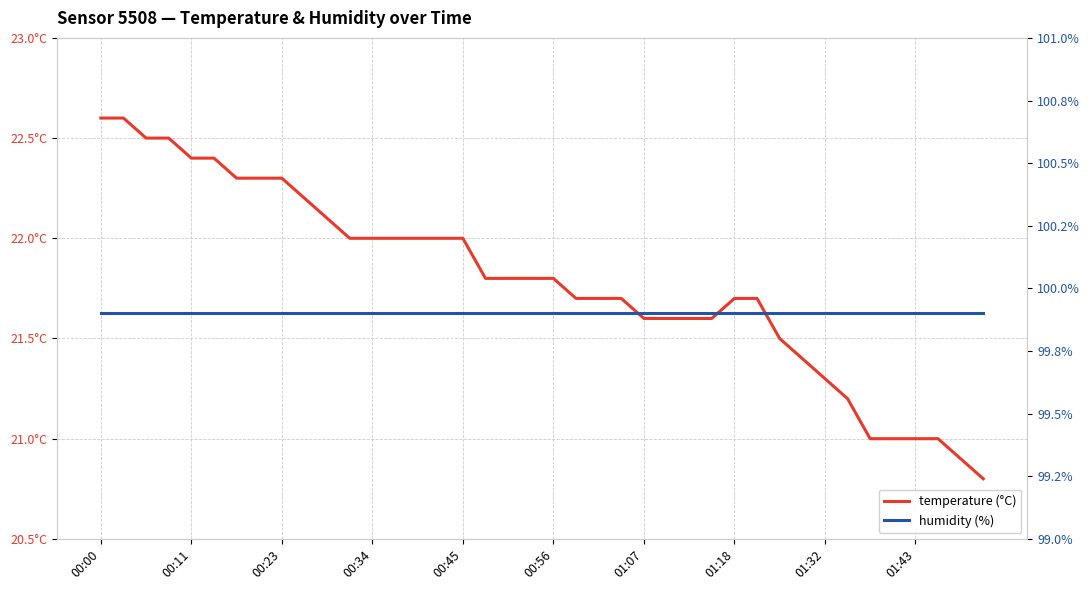

At how many categories does at least one series exceed 79?

40